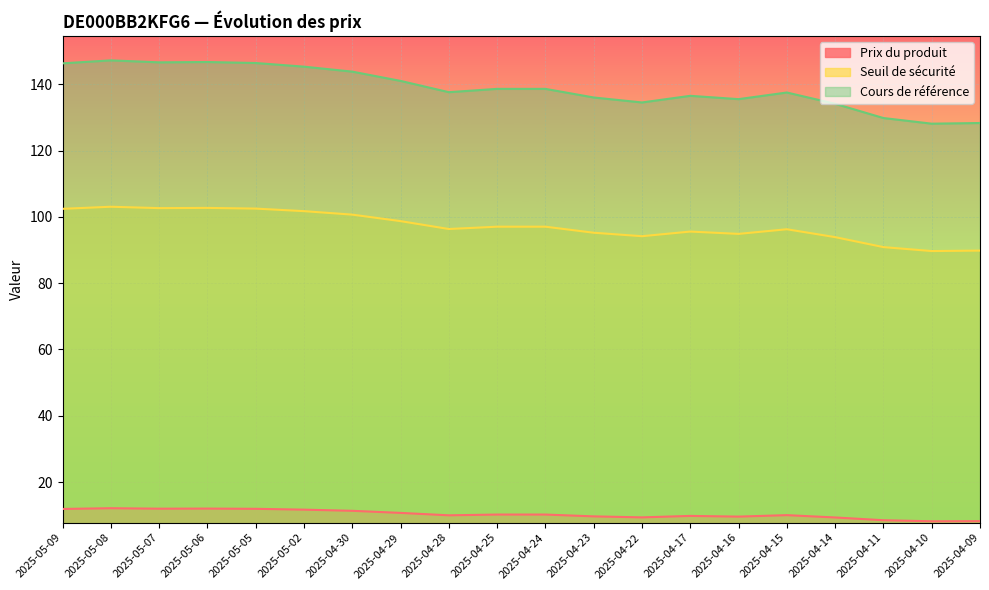

Is it true that Cours de référence equals 44.0 at 2025-04-11?

False